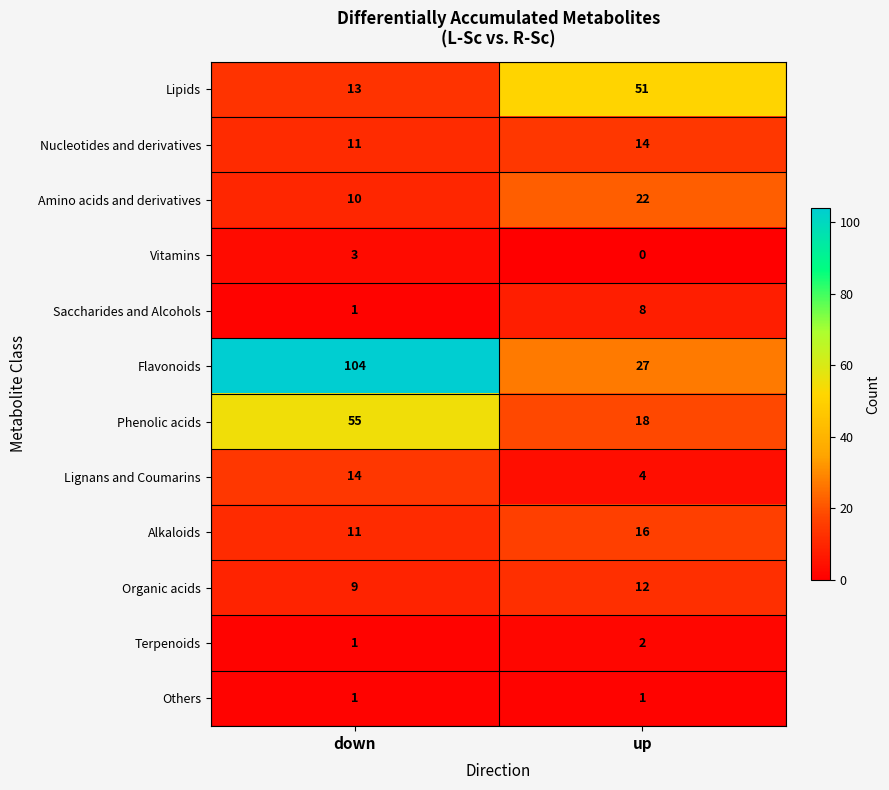

The Vitamins series shows 3 at down. True or false?

True